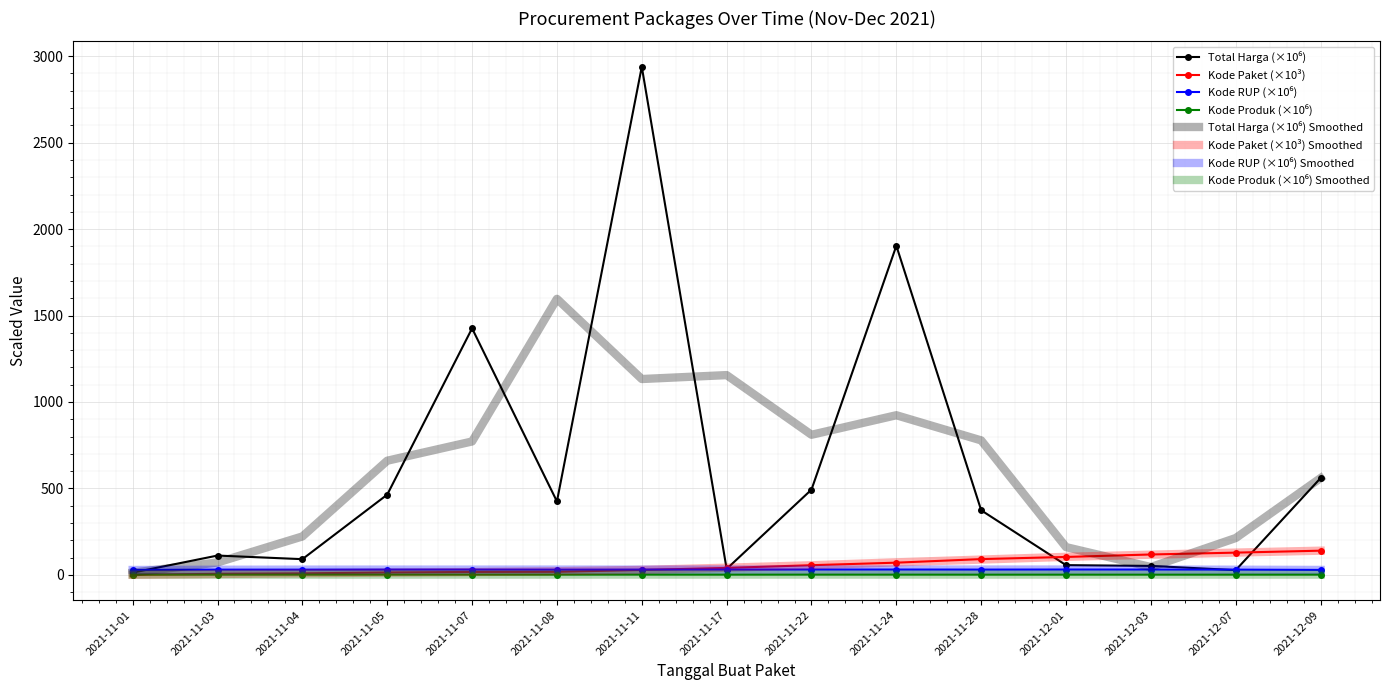

Which category has the highest value across all series?

2021-11-11